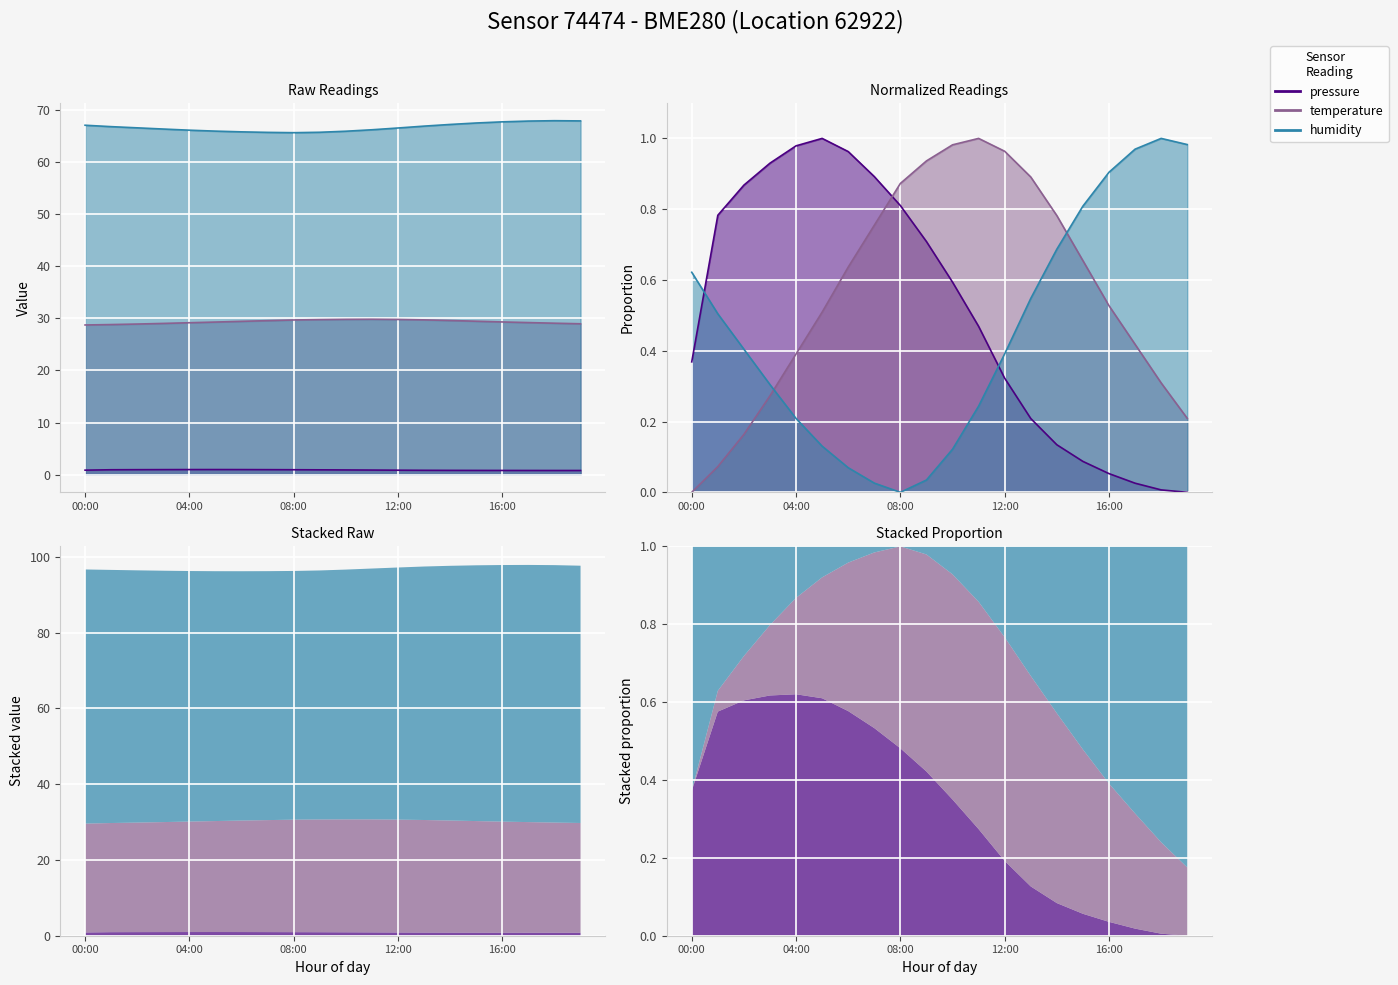

True or false: pressure and humidity intersect in this chart.

False